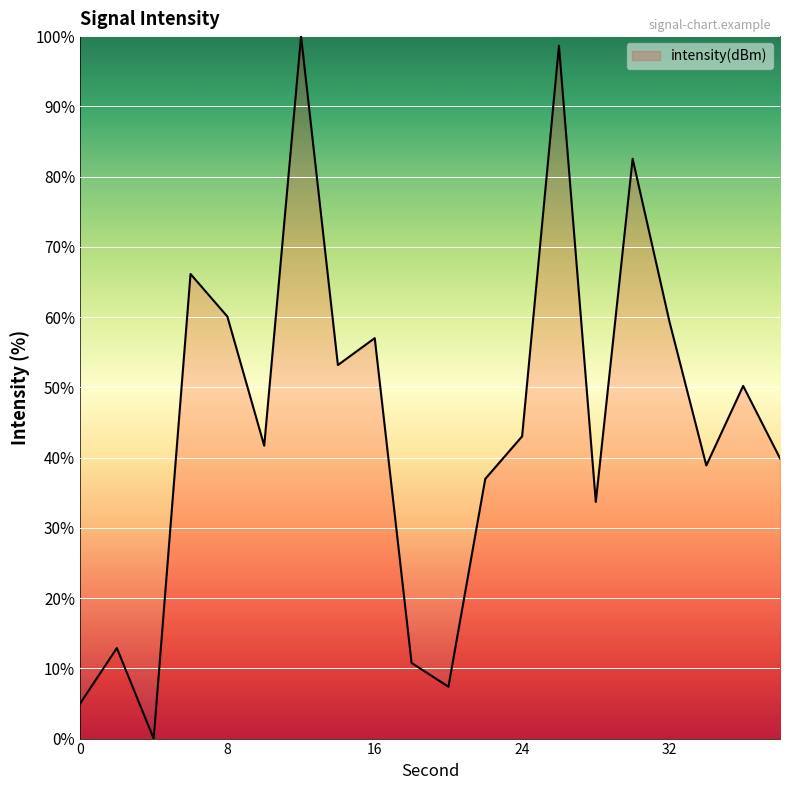

What is the difference between the maximum and minimum values?

100.0